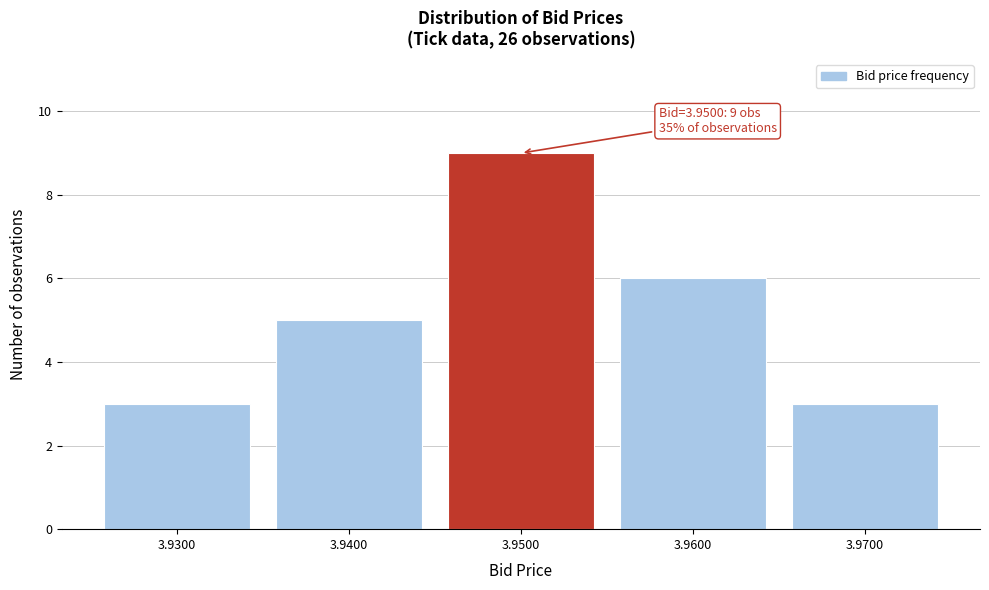

Reading left to right, list all the values displayed in this chart.

3.9300=3	3.9400=5	3.9500=9	3.9600=6	3.9700=3